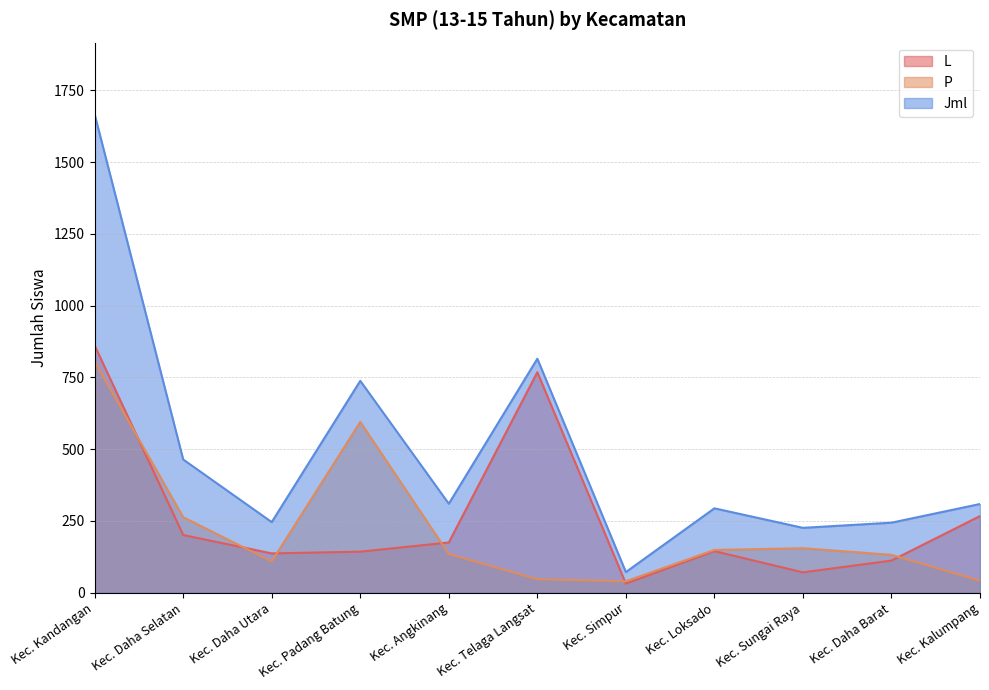

What is the difference between the Jml values at Kec. Simpur and Kec. Kandangan?

1594